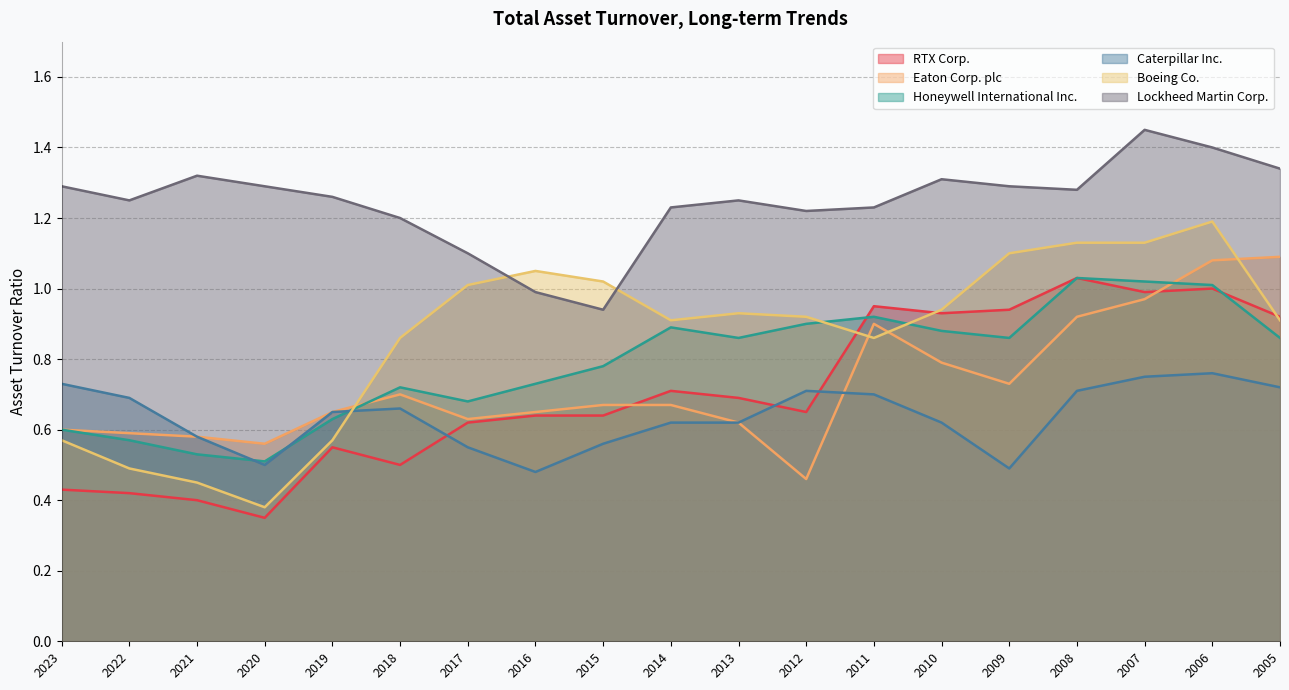

True or false: Lockheed Martin Corp. and Eaton Corp. plc intersect in this chart.

False